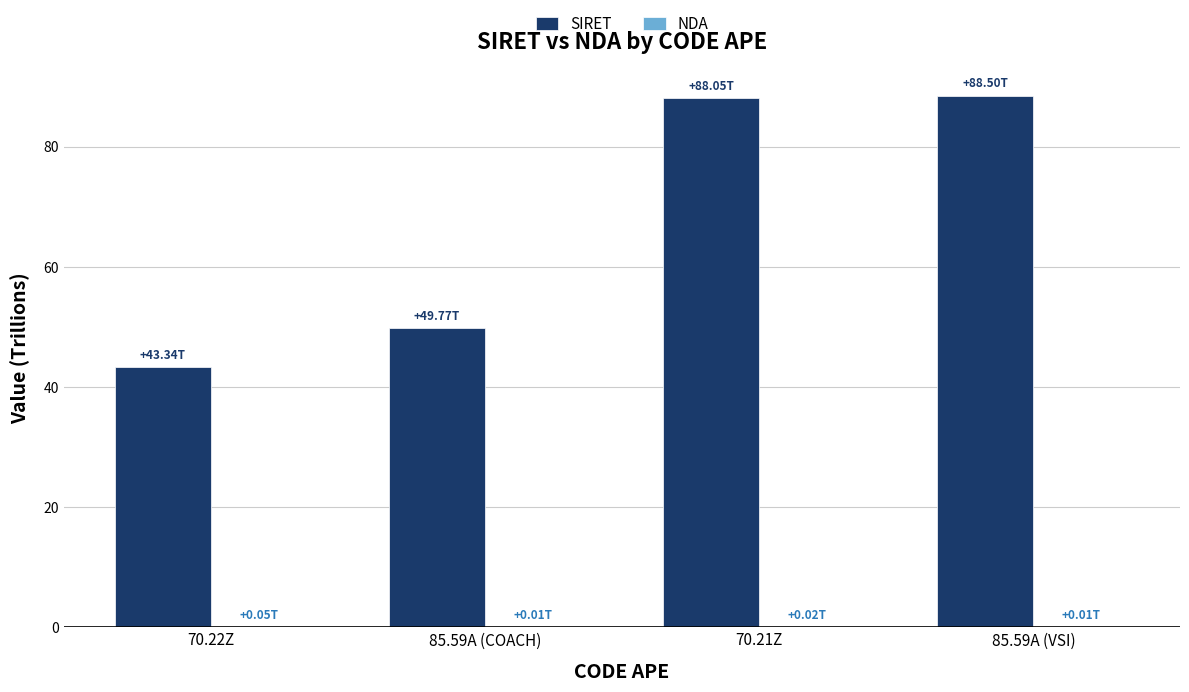

Count the number of data series in this chart.

2